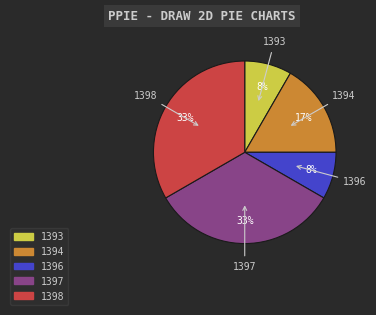

To the nearest percent, what is the average slice percentage?

20%